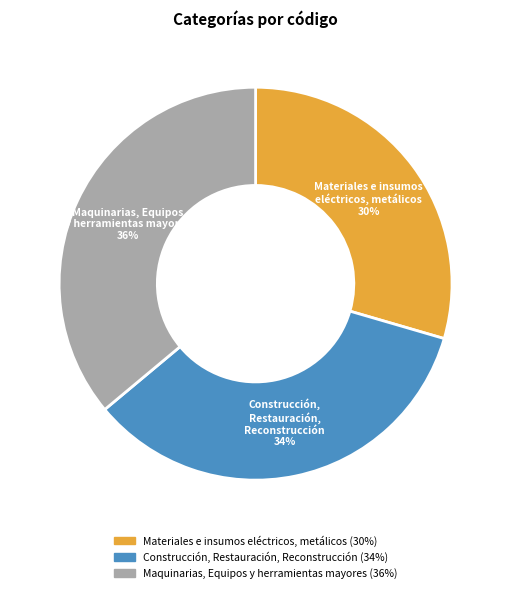

To the nearest percent, what is the difference between the Maquinarias, Equipos y herramientas mayores and Construcción, Restauración, Reconstrucción slice percentages?

2%